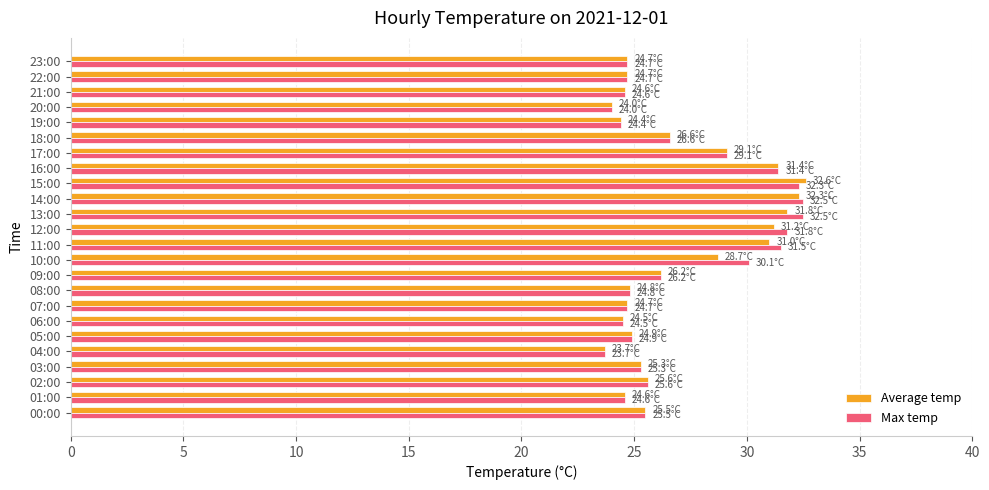

What is the total value across all series at 14:00?

64.8